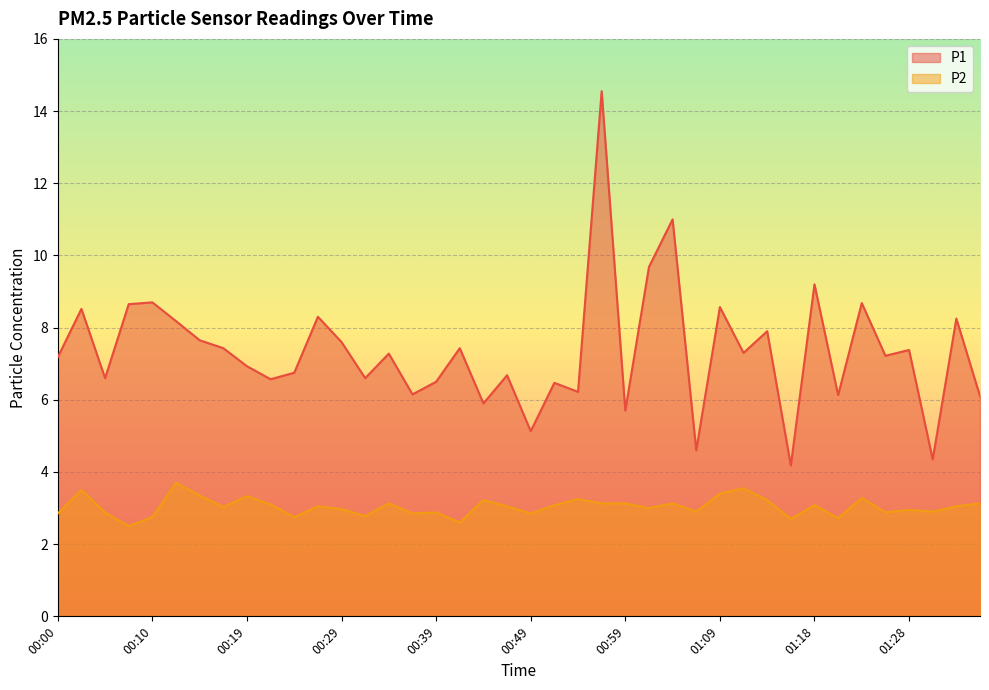

Rank the series at 00:41 from lowest to highest value.

P2, P1